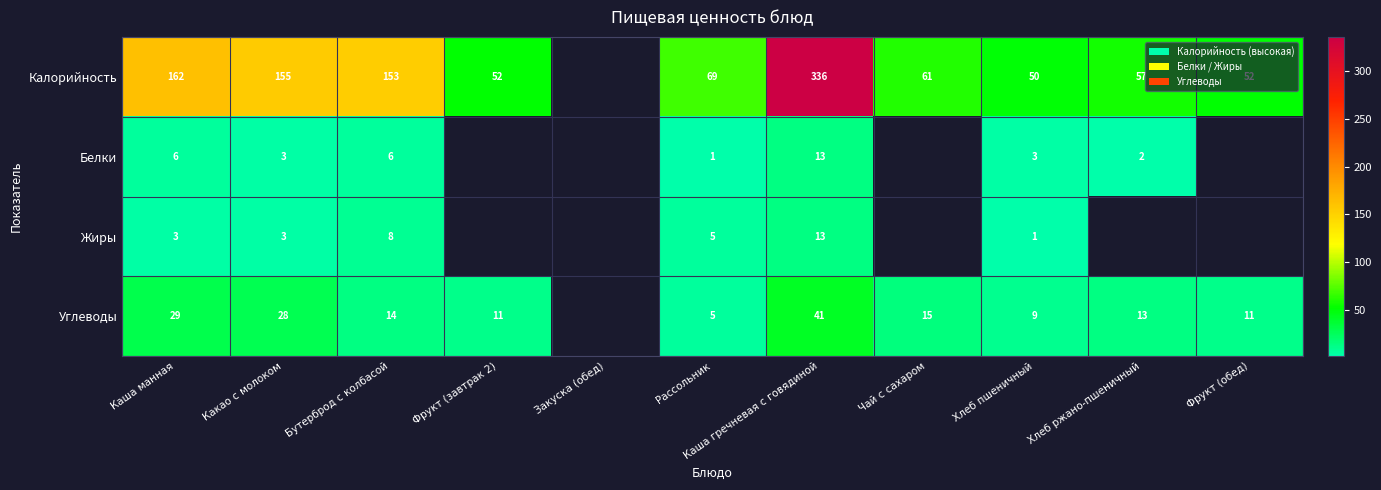

Between Каша манная and Хлеб пшеничный, which series saw the biggest shift?

Калорийность